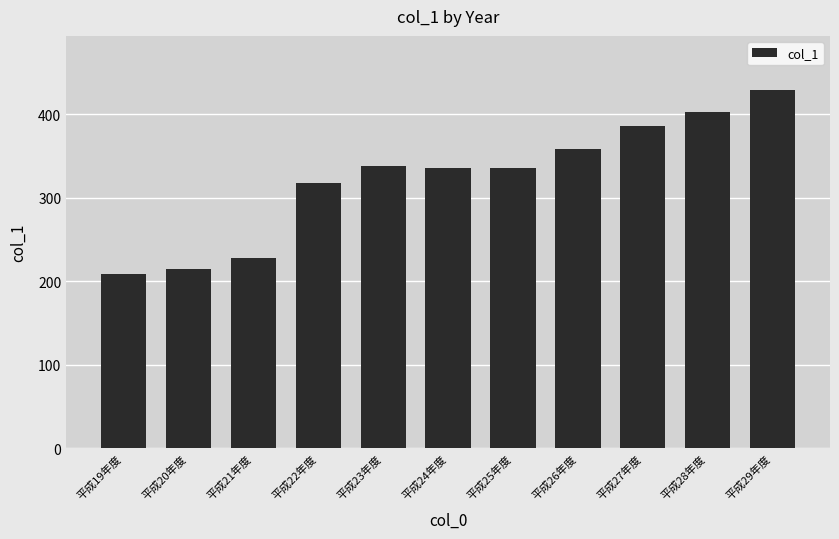

At which category does the chart reach its peak across all series?

平成29年度